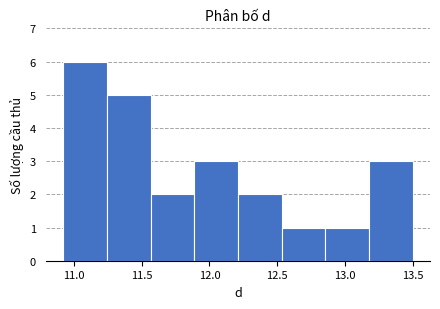

Reading left to right, transcribe this chart: for each bar, give the range it covers on the x-axis and its height. Neither the bar edges nor the heights are printed on the chart, so give them approximately, as read against the axes.

10.90 to 11.25: 6
11.25 to 11.55: 5
11.55 to 11.90: 2
11.90 to 12.20: 3
12.20 to 12.55: 2
12.55 to 12.85: 1
12.85 to 13.20: 1
13.20 to 13.50: 3